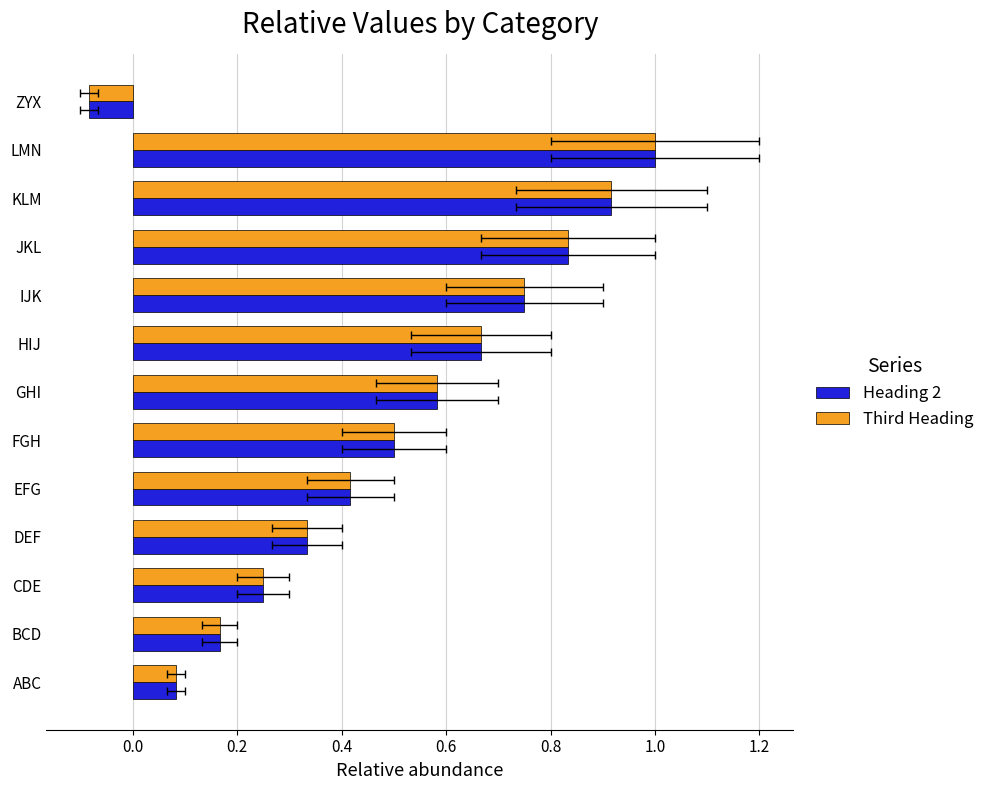

How many negative values does the Third Heading series have?

1